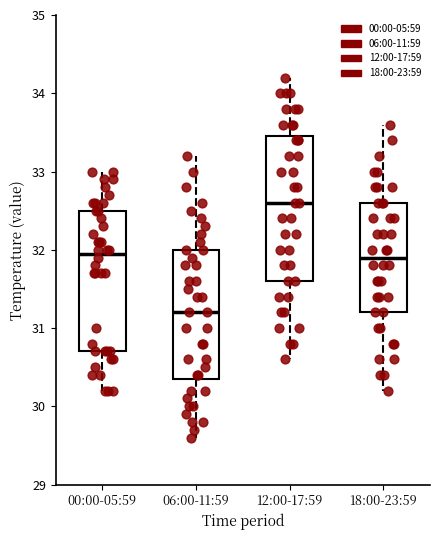

Reading left to right, read every box against the y-axis: the position of its median line, the range the box covers, and the ends of its whiskers. The values are not printed on the chart, so give them approximately, as read against the axis.

00:00-05:59: median 32.0, box 30.7 to 32.5, whiskers 30.2 to 33.0
06:00-11:59: median 31.2, box 30.4 to 32.0, whiskers 29.6 to 33.2
12:00-17:59: median 32.6, box 31.6 to 33.5, whiskers 30.6 to 34.2
18:00-23:59: median 31.9, box 31.2 to 32.6, whiskers 30.2 to 33.6